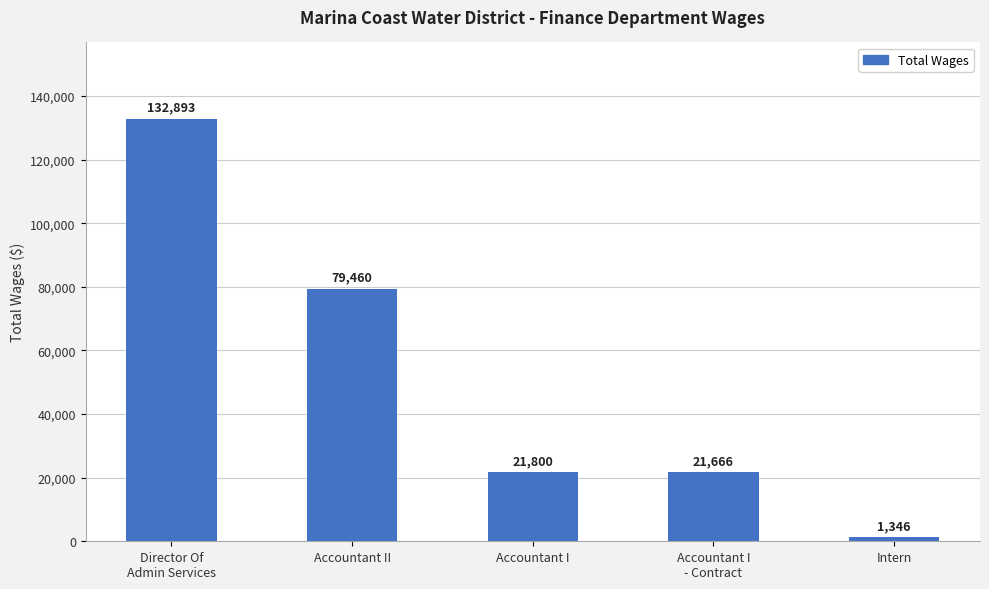

At which category does the chart reach its peak across all series?

Director Of
Admin Services